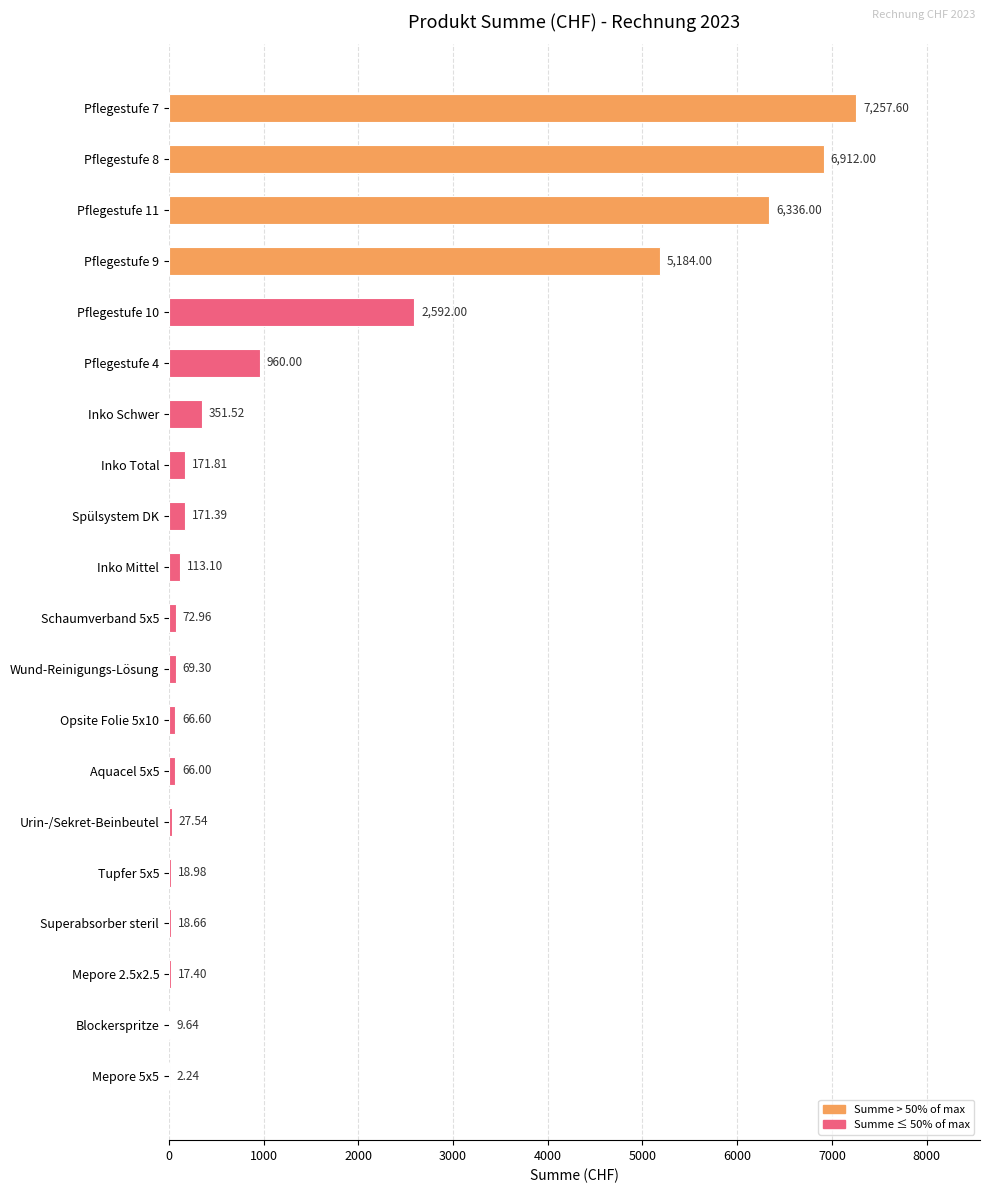

What is the average value?

1520.9